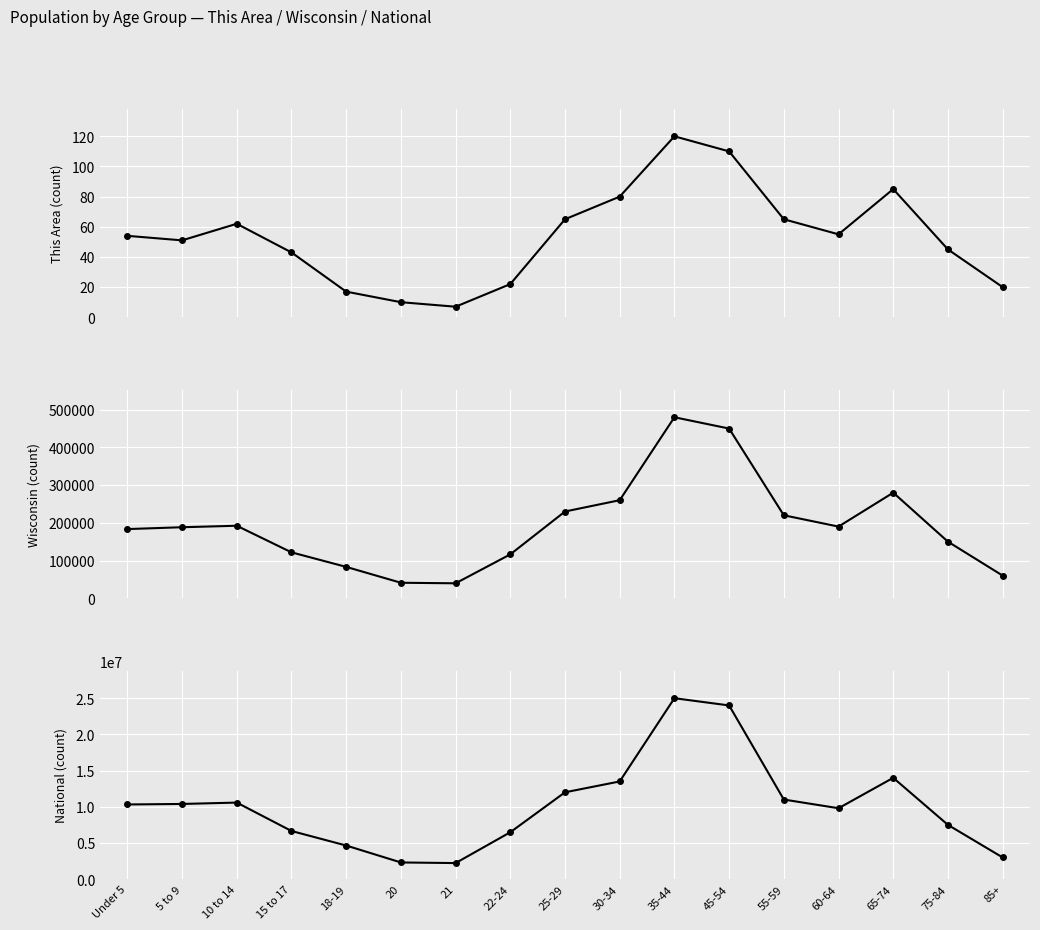

What is the difference between the highest and lowest values at 5 to 9?

10389587